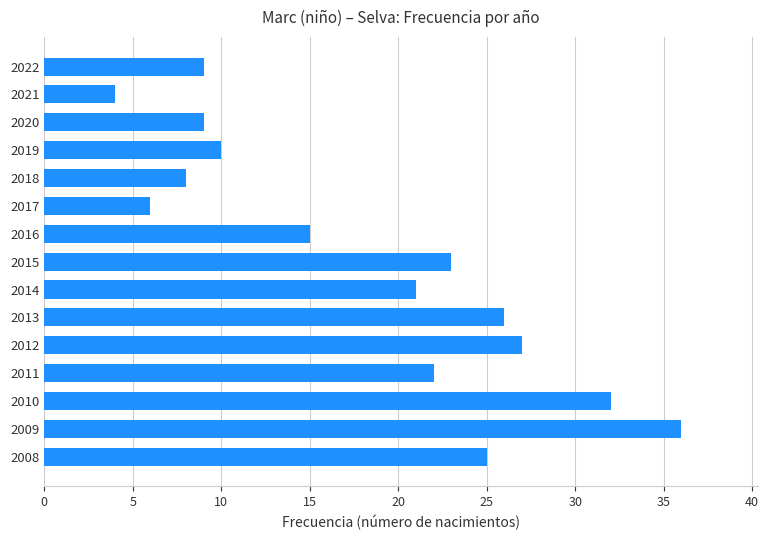

Reading bottom to top, list all the values displayed in this chart.

2008=25	2009=36	2010=32	2011=22	2012=27	2013=26	2014=21	2015=23	2016=15	2017=6	2018=8	2019=10	2020=9	2021=4	2022=9